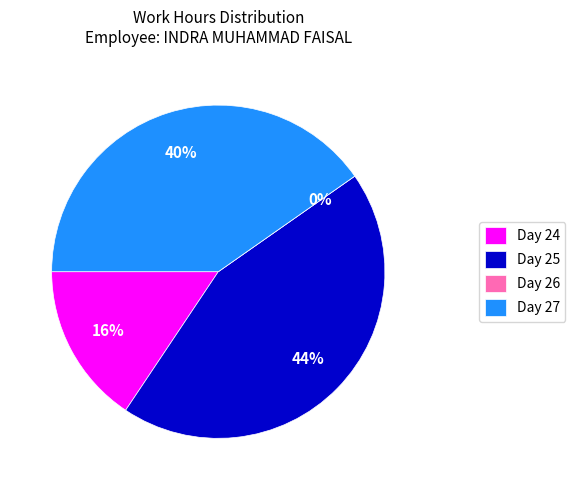

Is it true that Day 25 is 54% of the pie?

False